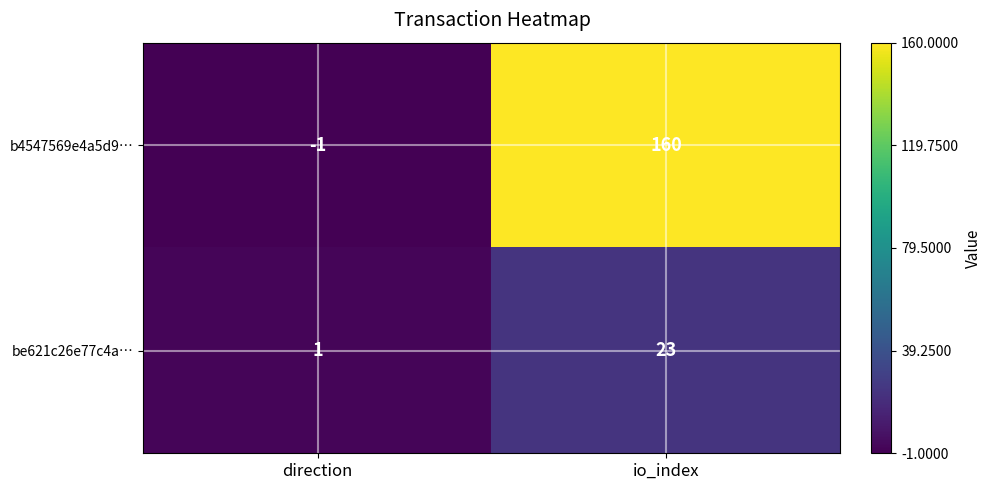

How many distinct data groups are displayed?

2